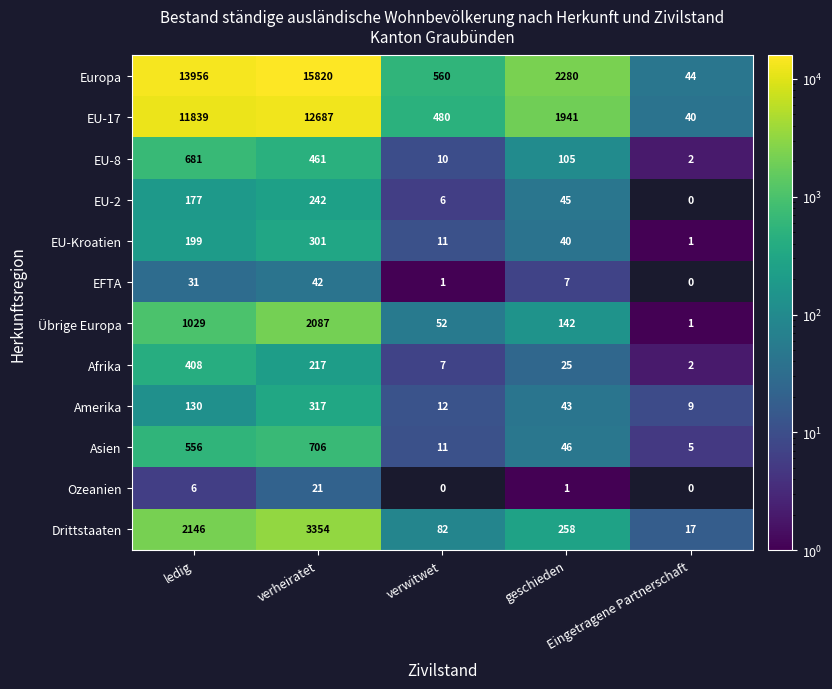

How many distinct data groups are displayed?

12